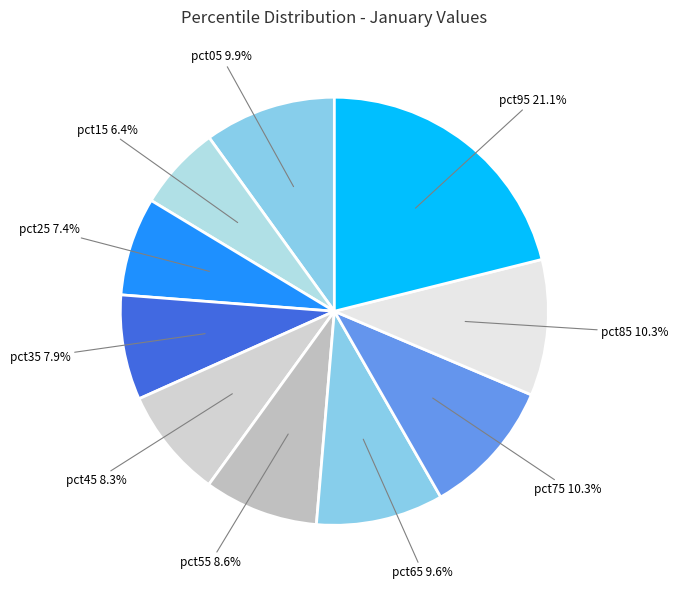

Count the number of slices in the pie.

10